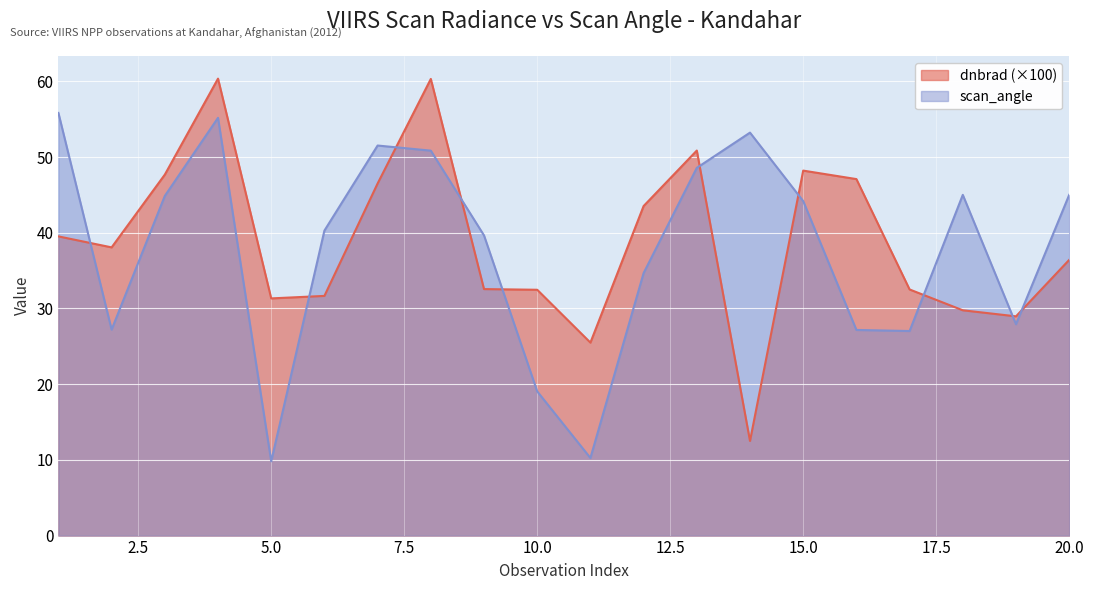

Reading left to right, extract all data points from this chart.

dnbrad: 39.5	38.1	47.7	60.4	31.3	31.7	46.5	60.3	32.6	32.5	25.5	43.5	50.9	12.5	48.2	47.1	32.5	29.8	29.0	36.4
scan_angle: 55.8	27.2	44.9	55.2	9.8	40.3	51.5	50.8	39.7	19.0	10.2	34.7	48.6	53.2	44.2	27.2	27.0	45.0	27.9	45.0